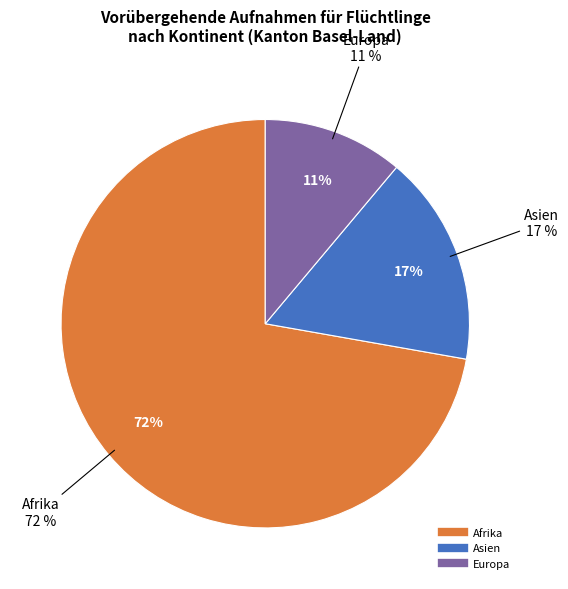

Which has a higher value, Afrika or Europa?

Afrika